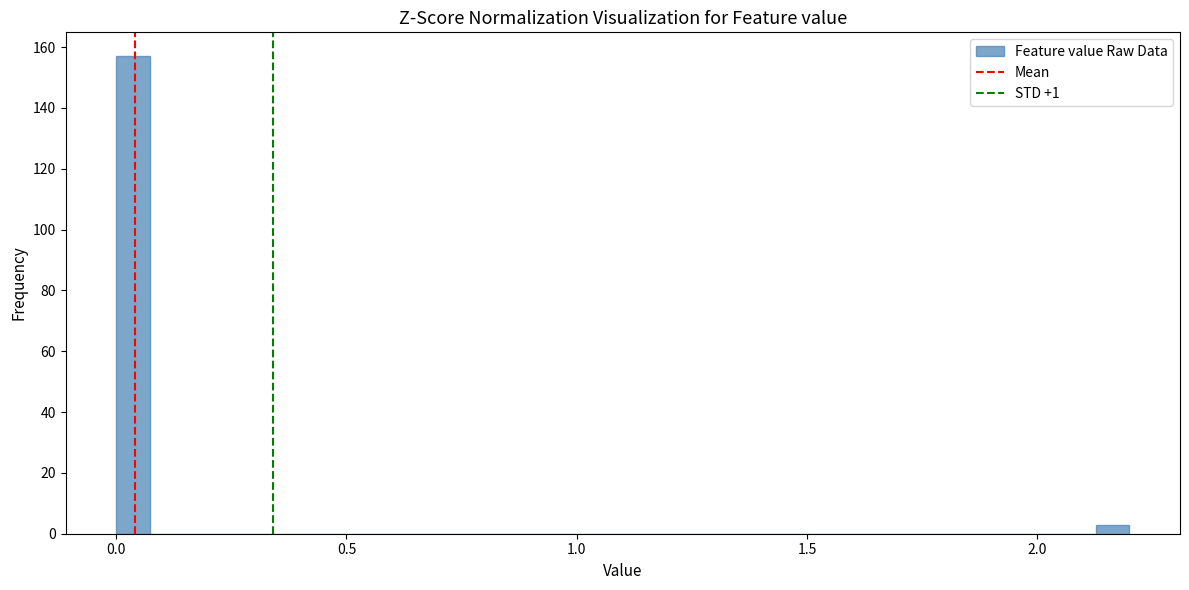

Around what value on the x-axis is the tallest bar? Give the approximate position of its centre, as read against the axis.

0.05